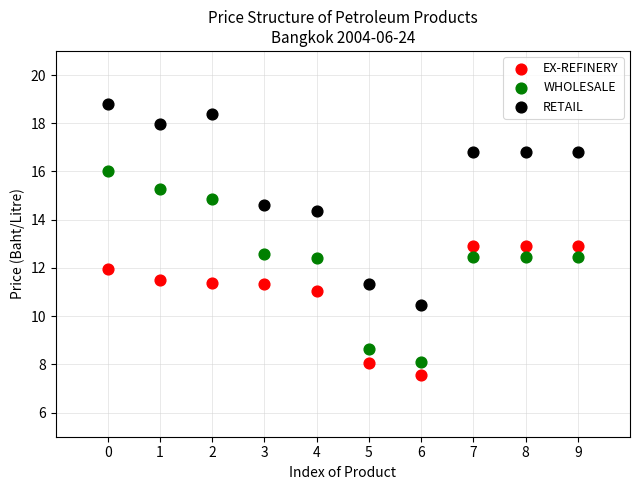

What are all the series names shown in the legend?

EX-REFINERY, WHOLESALE, RETAIL